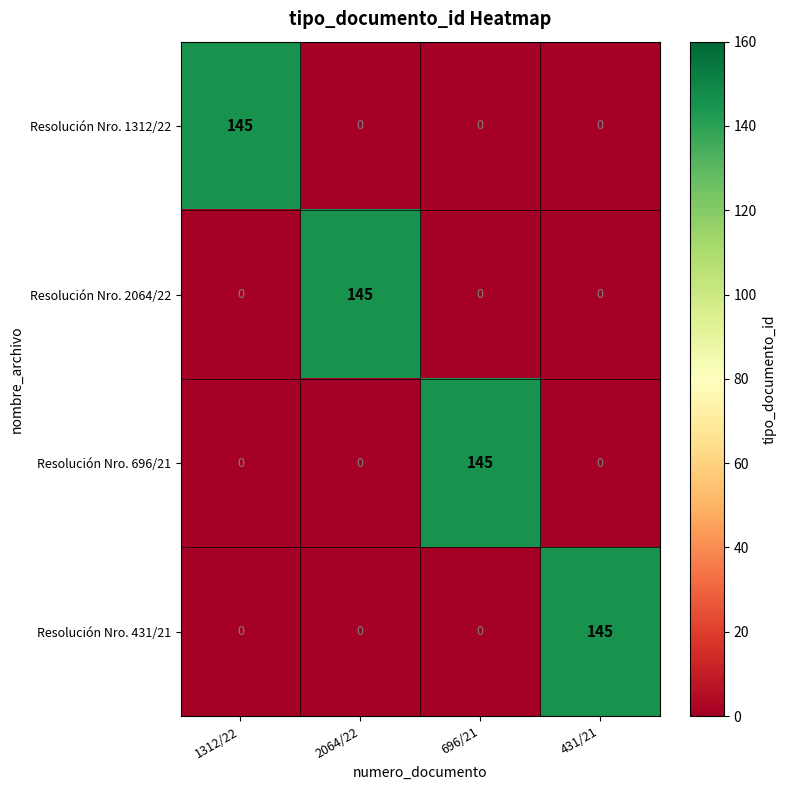

What is the average value of the Resolución Nro. 2064/22 series?

36